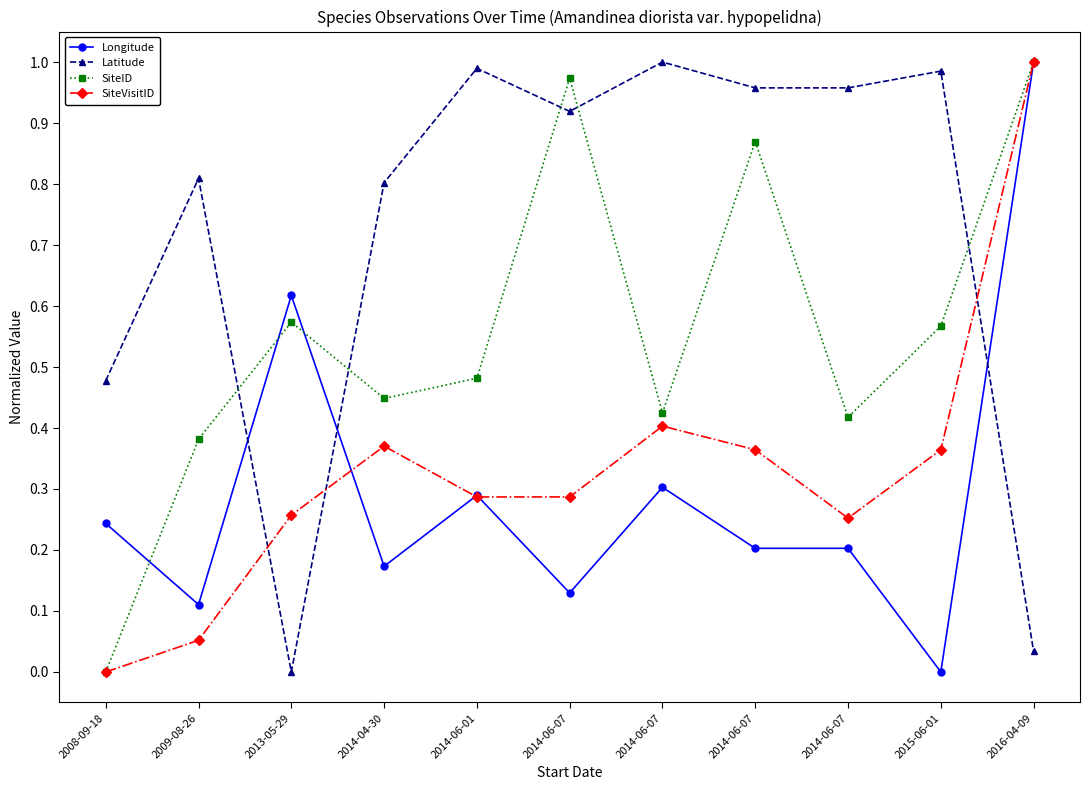

At which category does SiteID reach its first local valley?

2014-04-30